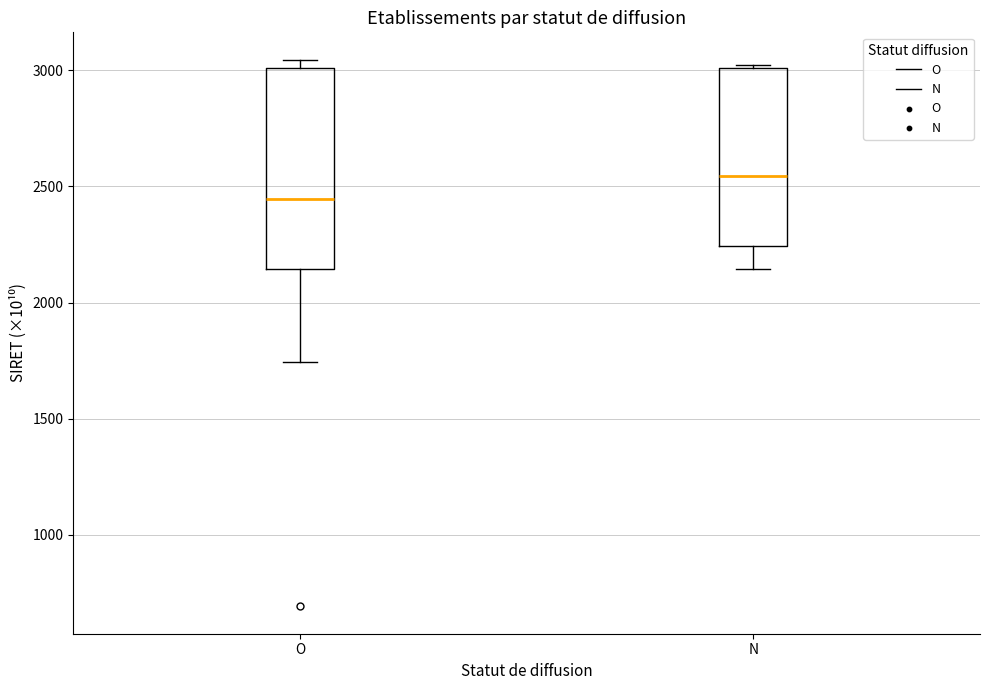

Reading left to right, transcribe this box plot: for each box, give where its median line is, the range the box spans, and where its two whiskers end, as read against the y-axis. The values are not printed on the chart, so give them approximately, as read against the axis.

O: median 2450, box 2150 to 3000, whiskers 1750 to 3050
N: median 2550, box 2250 to 3000, whiskers 2150 to 3000